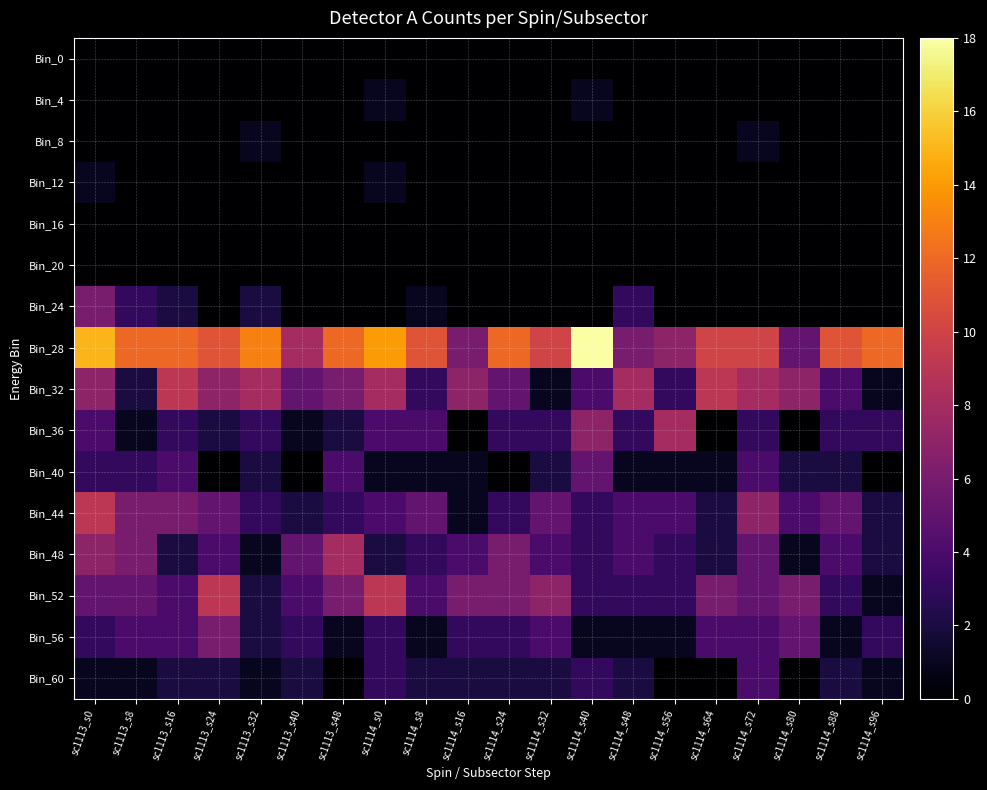

Reading right to left, list all the values displayed in this chart.

Bin_0: sc1114_s96=0	sc1114_s88=0	sc1114_s80=0	sc1114_s72=0	sc1114_s64=0	sc1114_s56=0	sc1114_s48=0	sc1114_s40=0	sc1114_s32=0	sc1114_s24=0	sc1114_s16=0	sc1114_s8=0	sc1114_s0=0	sc1113_s48=0	sc1113_s40=0	sc1113_s32=0	sc1113_s24=0	sc1113_s16=0	sc1113_s8=0	sc1113_s0=0
Bin_4: sc1114_s96=0	sc1114_s88=0	sc1114_s80=0	sc1114_s72=0	sc1114_s64=0	sc1114_s56=0	sc1114_s48=0	sc1114_s40=1	sc1114_s32=0	sc1114_s24=0	sc1114_s16=0	sc1114_s8=0	sc1114_s0=1	sc1113_s48=0	sc1113_s40=0	sc1113_s32=0	sc1113_s24=0	sc1113_s16=0	sc1113_s8=0	sc1113_s0=0
Bin_8: sc1114_s96=0	sc1114_s88=0	sc1114_s80=0	sc1114_s72=1	sc1114_s64=0	sc1114_s56=0	sc1114_s48=0	sc1114_s40=0	sc1114_s32=0	sc1114_s24=0	sc1114_s16=0	sc1114_s8=0	sc1114_s0=0	sc1113_s48=0	sc1113_s40=0	sc1113_s32=1	sc1113_s24=0	sc1113_s16=0	sc1113_s8=0	sc1113_s0=0
Bin_12: sc1114_s96=0	sc1114_s88=0	sc1114_s80=0	sc1114_s72=0	sc1114_s64=0	sc1114_s56=0	sc1114_s48=0	sc1114_s40=0	sc1114_s32=0	sc1114_s24=0	sc1114_s16=0	sc1114_s8=0	sc1114_s0=1	sc1113_s48=0	sc1113_s40=0	sc1113_s32=0	sc1113_s24=0	sc1113_s16=0	sc1113_s8=0	sc1113_s0=1
Bin_16: sc1114_s96=0	sc1114_s88=0	sc1114_s80=0	sc1114_s72=0	sc1114_s64=0	sc1114_s56=0	sc1114_s48=0	sc1114_s40=0	sc1114_s32=0	sc1114_s24=0	sc1114_s16=0	sc1114_s8=0	sc1114_s0=0	sc1113_s48=0	sc1113_s40=0	sc1113_s32=0	sc1113_s24=0	sc1113_s16=0	sc1113_s8=0	sc1113_s0=0
Bin_20: sc1114_s96=0	sc1114_s88=0	sc1114_s80=0	sc1114_s72=0	sc1114_s64=0	sc1114_s56=0	sc1114_s48=0	sc1114_s40=0	sc1114_s32=0	sc1114_s24=0	sc1114_s16=0	sc1114_s8=0	sc1114_s0=0	sc1113_s48=0	sc1113_s40=0	sc1113_s32=0	sc1113_s24=0	sc1113_s16=0	sc1113_s8=0	sc1113_s0=0
Bin_24: sc1114_s96=0	sc1114_s88=0	sc1114_s80=0	sc1114_s72=0	sc1114_s64=0	sc1114_s56=0	sc1114_s48=3	sc1114_s40=0	sc1114_s32=0	sc1114_s24=0	sc1114_s16=0	sc1114_s8=1	sc1114_s0=0	sc1113_s48=0	sc1113_s40=0	sc1113_s32=2	sc1113_s24=0	sc1113_s16=2	sc1113_s8=3	sc1113_s0=6
Bin_28: sc1114_s96=12	sc1114_s88=11	sc1114_s80=5	sc1114_s72=10	sc1114_s64=10	sc1114_s56=7	sc1114_s48=6	sc1114_s40=18	sc1114_s32=10	sc1114_s24=12	sc1114_s16=6	sc1114_s8=11	sc1114_s0=14	sc1113_s48=12	sc1113_s40=8	sc1113_s32=13	sc1113_s24=11	sc1113_s16=12	sc1113_s8=12	sc1113_s0=15
Bin_32: sc1114_s96=1	sc1114_s88=4	sc1114_s80=7	sc1114_s72=8	sc1114_s64=9	sc1114_s56=3	sc1114_s48=8	sc1114_s40=4	sc1114_s32=1	sc1114_s24=5	sc1114_s16=7	sc1114_s8=3	sc1114_s0=8	sc1113_s48=6	sc1113_s40=5	sc1113_s32=8	sc1113_s24=7	sc1113_s16=9	sc1113_s8=2	sc1113_s0=7
Bin_36: sc1114_s96=3	sc1114_s88=3	sc1114_s80=0	sc1114_s72=3	sc1114_s64=0	sc1114_s56=8	sc1114_s48=3	sc1114_s40=7	sc1114_s32=3	sc1114_s24=3	sc1114_s16=0	sc1114_s8=4	sc1114_s0=4	sc1113_s48=2	sc1113_s40=1	sc1113_s32=3	sc1113_s24=2	sc1113_s16=3	sc1113_s8=1	sc1113_s0=4
Bin_40: sc1114_s96=0	sc1114_s88=2	sc1114_s80=2	sc1114_s72=4	sc1114_s64=1	sc1114_s56=1	sc1114_s48=1	sc1114_s40=5	sc1114_s32=2	sc1114_s24=0	sc1114_s16=1	sc1114_s8=1	sc1114_s0=1	sc1113_s48=4	sc1113_s40=0	sc1113_s32=2	sc1113_s24=0	sc1113_s16=4	sc1113_s8=3	sc1113_s0=3
Bin_44: sc1114_s96=2	sc1114_s88=5	sc1114_s80=4	sc1114_s72=7	sc1114_s64=2	sc1114_s56=4	sc1114_s48=4	sc1114_s40=3	sc1114_s32=5	sc1114_s24=3	sc1114_s16=1	sc1114_s8=5	sc1114_s0=4	sc1113_s48=3	sc1113_s40=2	sc1113_s32=3	sc1113_s24=5	sc1113_s16=6	sc1113_s8=6	sc1113_s0=9
Bin_48: sc1114_s96=2	sc1114_s88=4	sc1114_s80=1	sc1114_s72=5	sc1114_s64=2	sc1114_s56=3	sc1114_s48=4	sc1114_s40=3	sc1114_s32=4	sc1114_s24=6	sc1114_s16=4	sc1114_s8=3	sc1114_s0=2	sc1113_s48=8	sc1113_s40=5	sc1113_s32=1	sc1113_s24=4	sc1113_s16=2	sc1113_s8=6	sc1113_s0=7
Bin_52: sc1114_s96=1	sc1114_s88=3	sc1114_s80=6	sc1114_s72=5	sc1114_s64=6	sc1114_s56=3	sc1114_s48=3	sc1114_s40=3	sc1114_s32=7	sc1114_s24=6	sc1114_s16=6	sc1114_s8=4	sc1114_s0=9	sc1113_s48=6	sc1113_s40=4	sc1113_s32=2	sc1113_s24=9	sc1113_s16=4	sc1113_s8=5	sc1113_s0=5
Bin_56: sc1114_s96=3	sc1114_s88=1	sc1114_s80=5	sc1114_s72=4	sc1114_s64=4	sc1114_s56=1	sc1114_s48=1	sc1114_s40=1	sc1114_s32=4	sc1114_s24=3	sc1114_s16=3	sc1114_s8=1	sc1114_s0=3	sc1113_s48=1	sc1113_s40=3	sc1113_s32=2	sc1113_s24=6	sc1113_s16=4	sc1113_s8=4	sc1113_s0=3
Bin_60: sc1114_s96=1	sc1114_s88=2	sc1114_s80=0	sc1114_s72=4	sc1114_s64=0	sc1114_s56=0	sc1114_s48=2	sc1114_s40=3	sc1114_s32=2	sc1114_s24=2	sc1114_s16=2	sc1114_s8=2	sc1114_s0=3	sc1113_s48=0	sc1113_s40=2	sc1113_s32=1	sc1113_s24=2	sc1113_s16=2	sc1113_s8=1	sc1113_s0=1